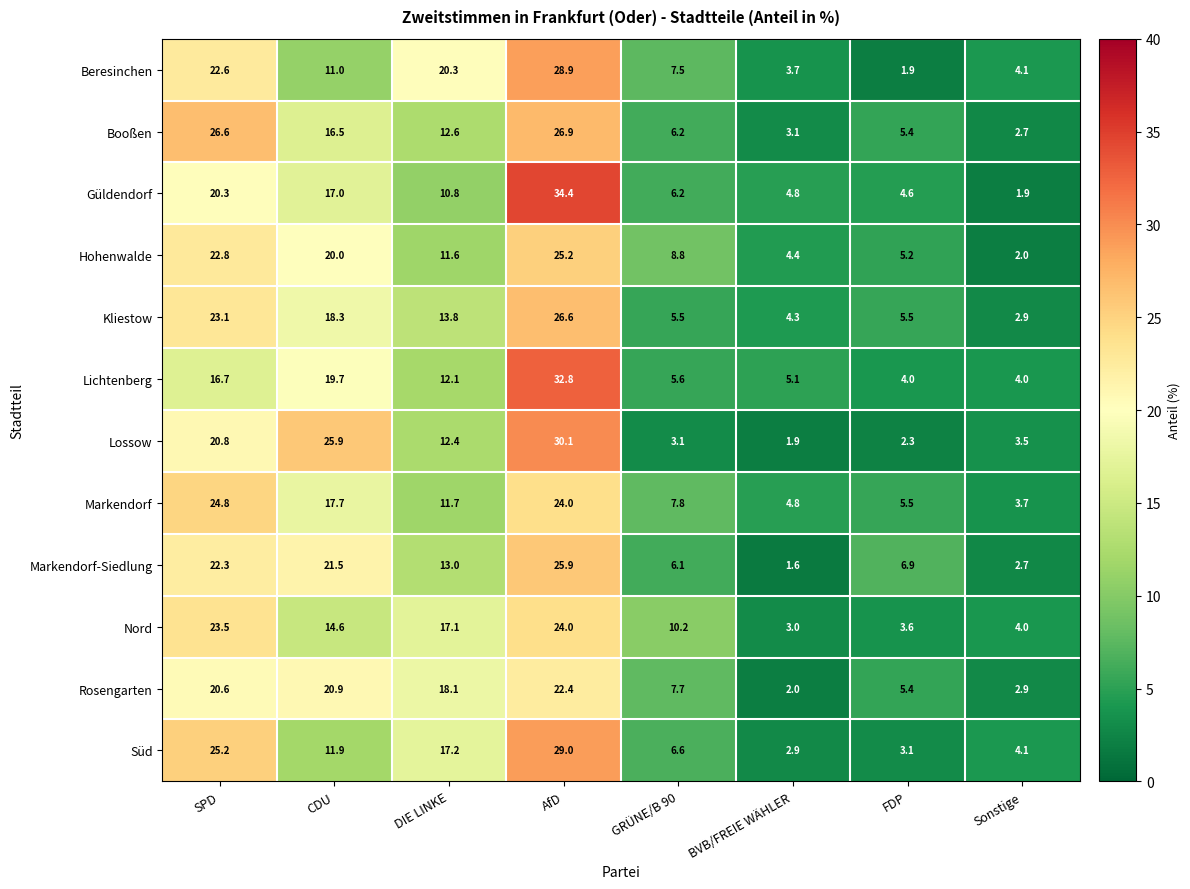

The Lossow series shows 6.5 at SPD. True or false?

False